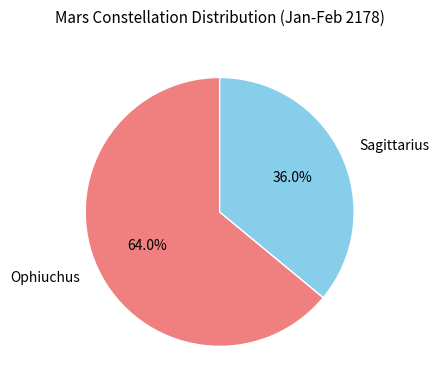

How many slices are in this pie chart?

2